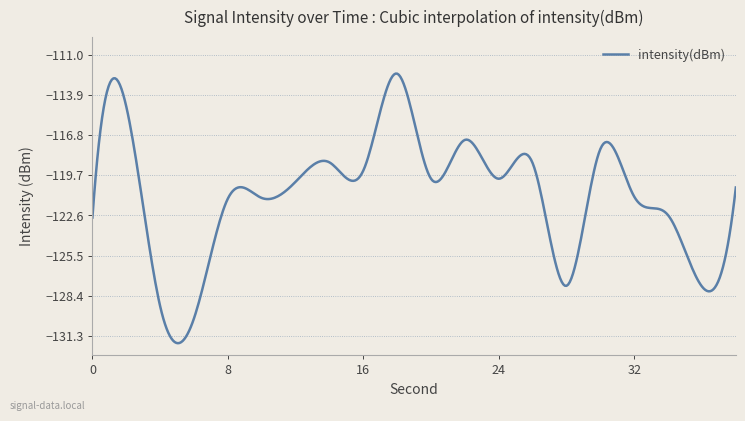

What is the difference between the maximum and minimum values?

19.4